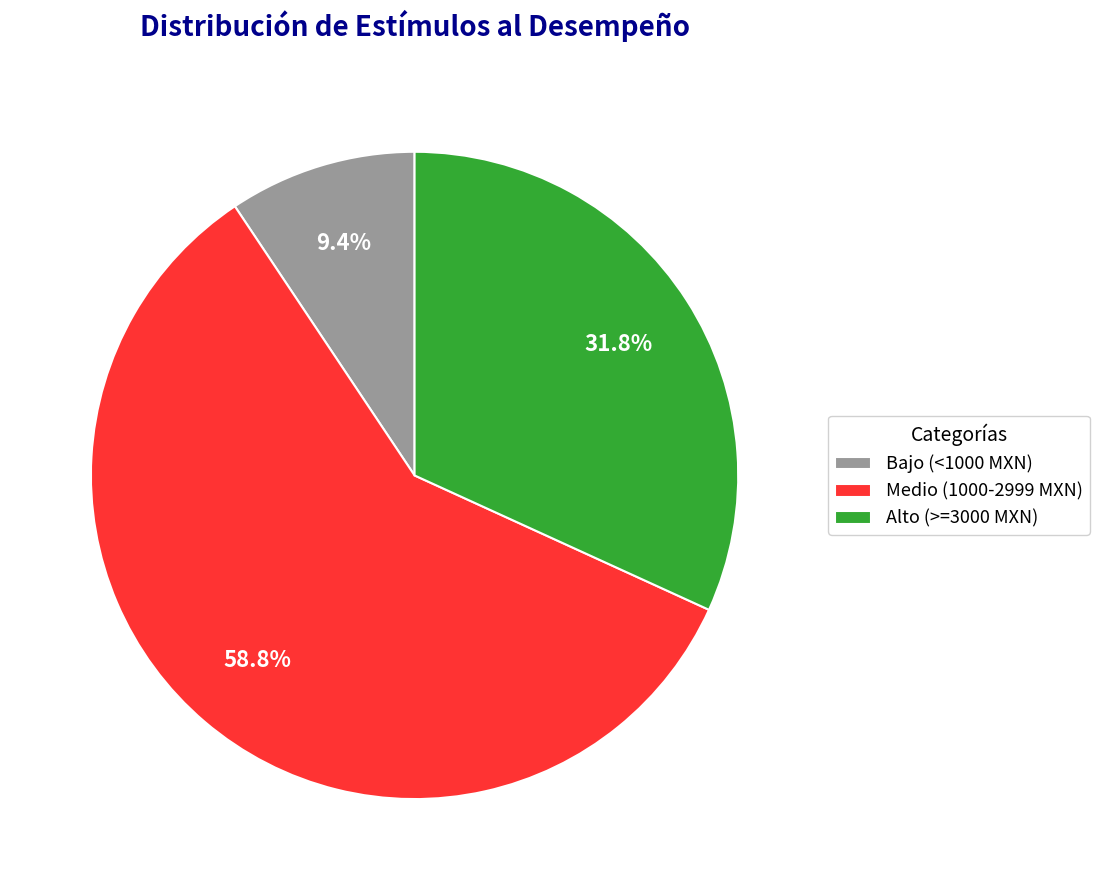

Which category has the biggest portion of the pie?

Medio (1000-2999 MXN)